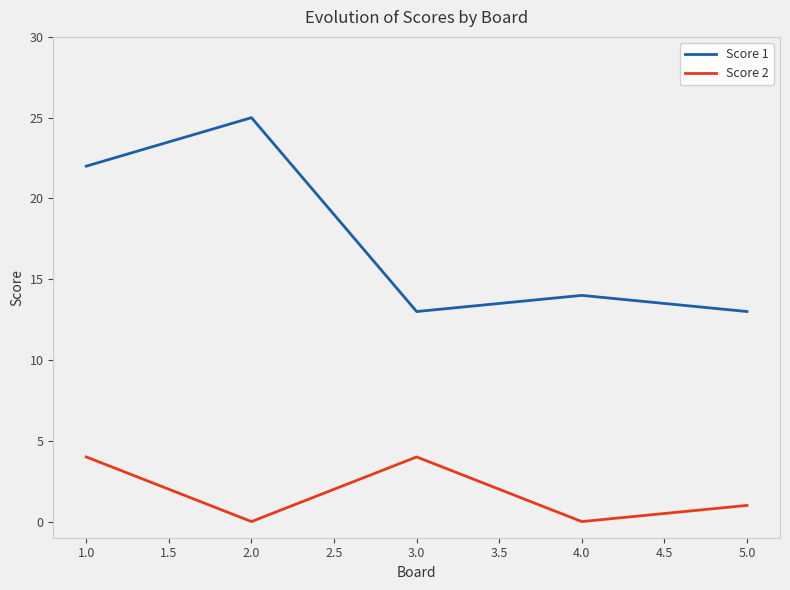

Between 1.0 and 3.0, which series saw the biggest shift?

Score 1